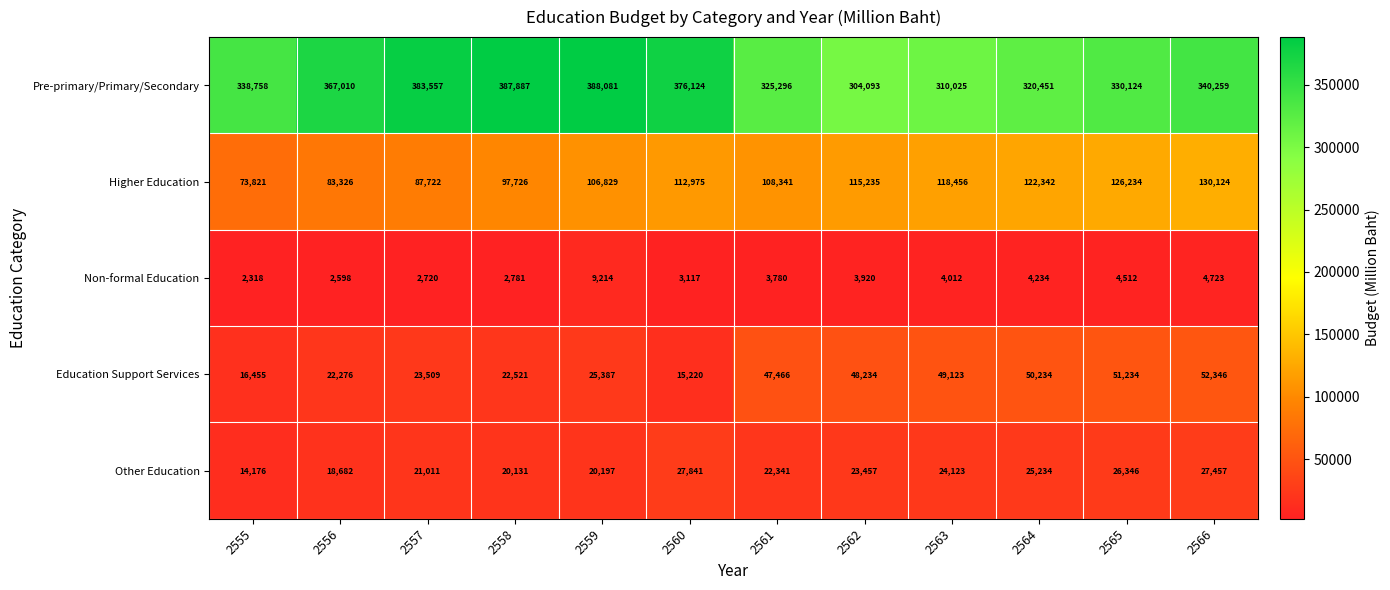

At which label does Other Education first exceed 23457?

2560